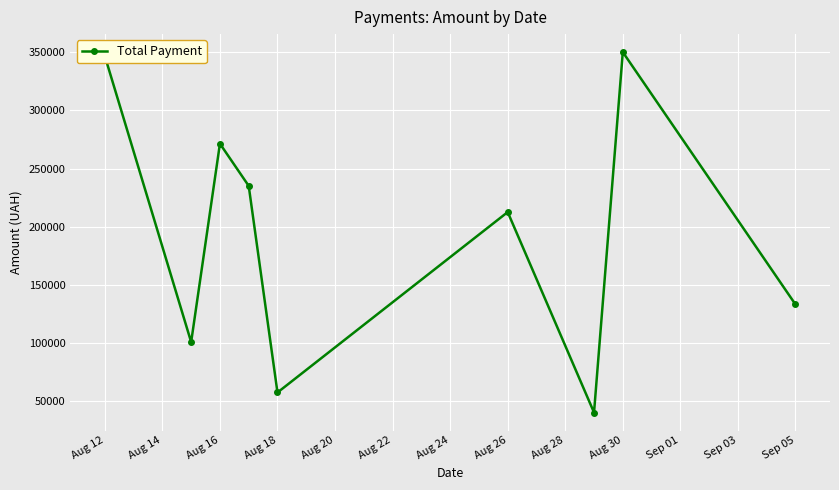

What is the value of the 6th point from the left?

212595.2